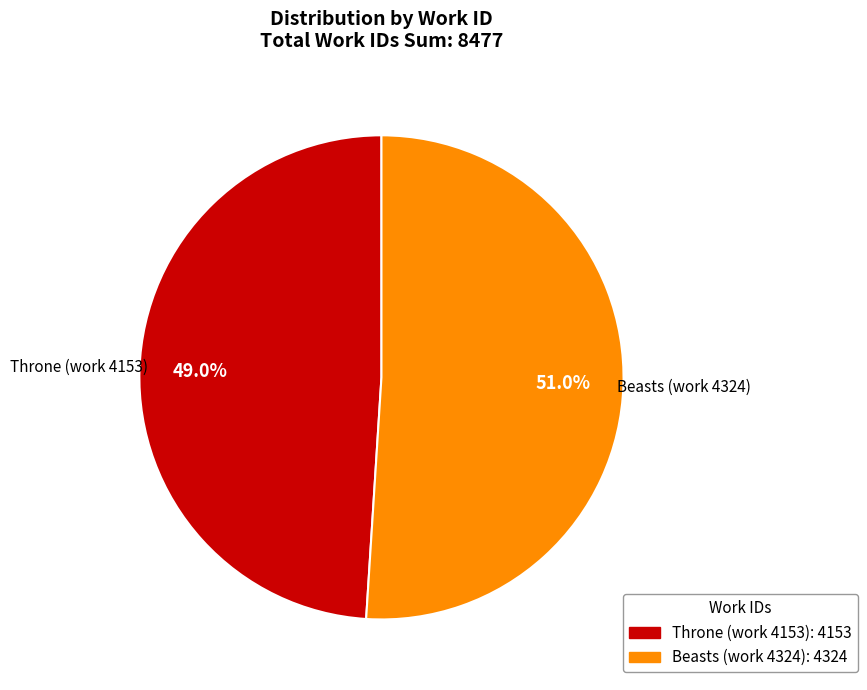

True or false: Beasts (work 4324) accounts for 51% of the total.

True